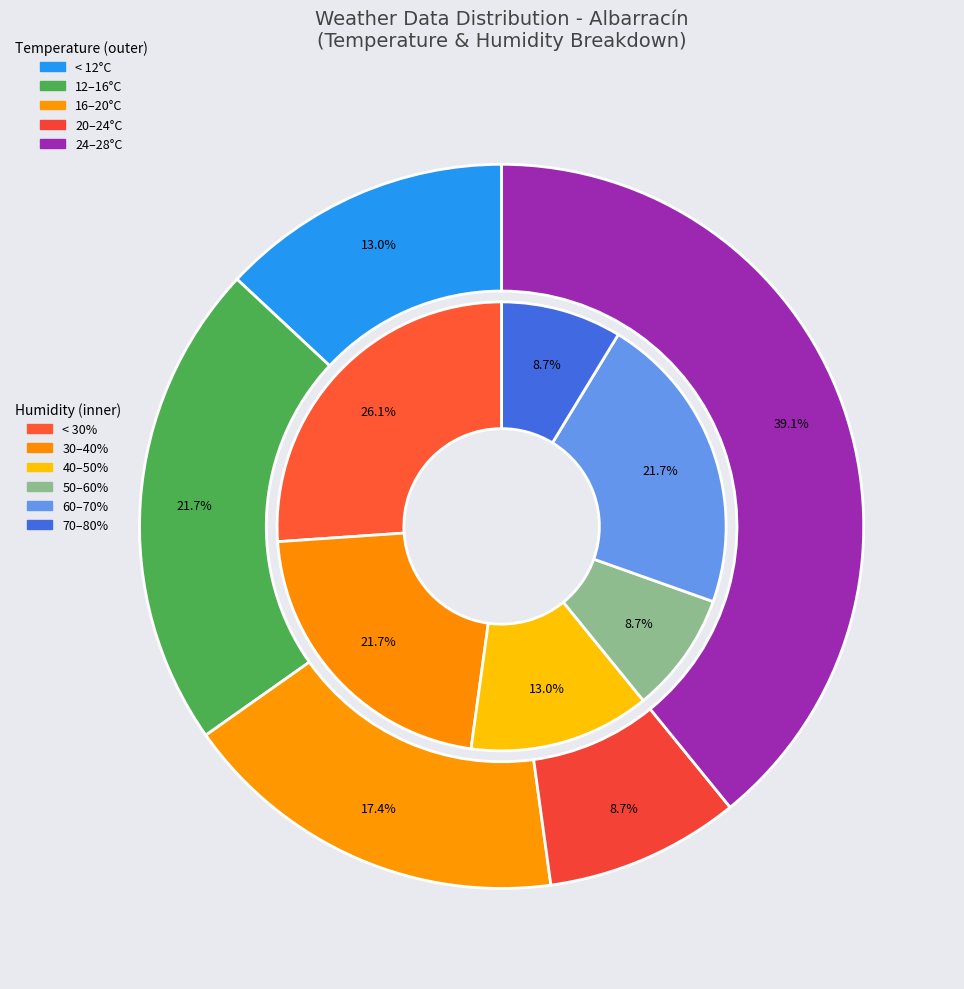

Does 01:00 account for over 50% of the chart?

No